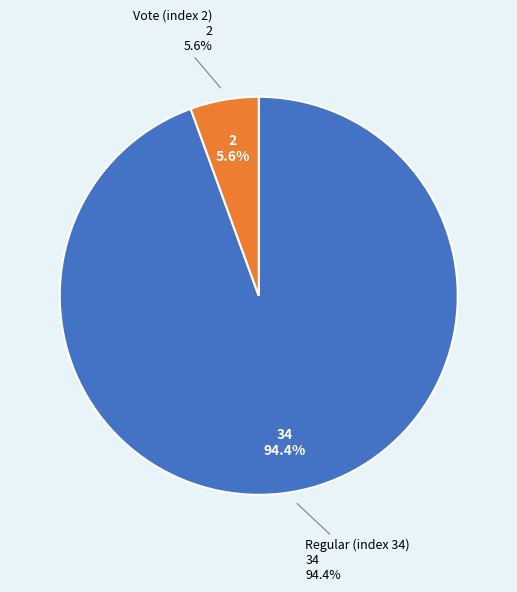

What percentage is the Vote (index 2) slice, to the nearest percent?

6%